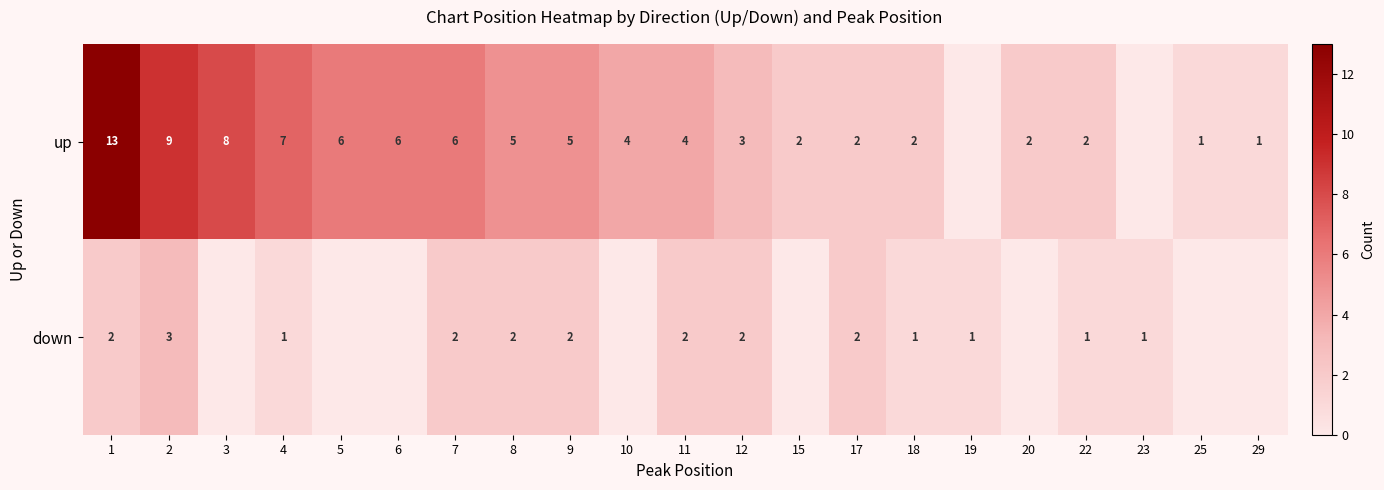

Is the value of up at 3 greater than the value of down at 4?

Yes